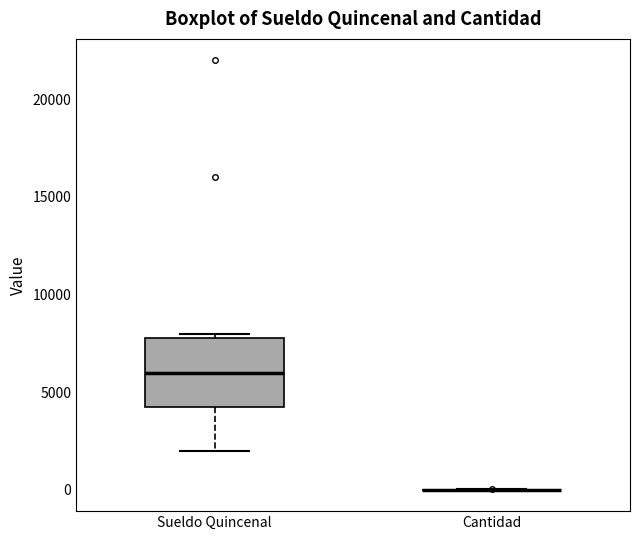

Reading left to right, read every box against the y-axis: the position of its median line, the range the box covers, and the ends of its whiskers. The values are not printed on the chart, so give them approximately, as read against the axis.

Sueldo Quincenal: median 6000, box 4500 to 8000, whiskers 2000 to 8000 (just above the box's upper edge)
Cantidad: box collapsed to a line at 0, whiskers 0 to 0